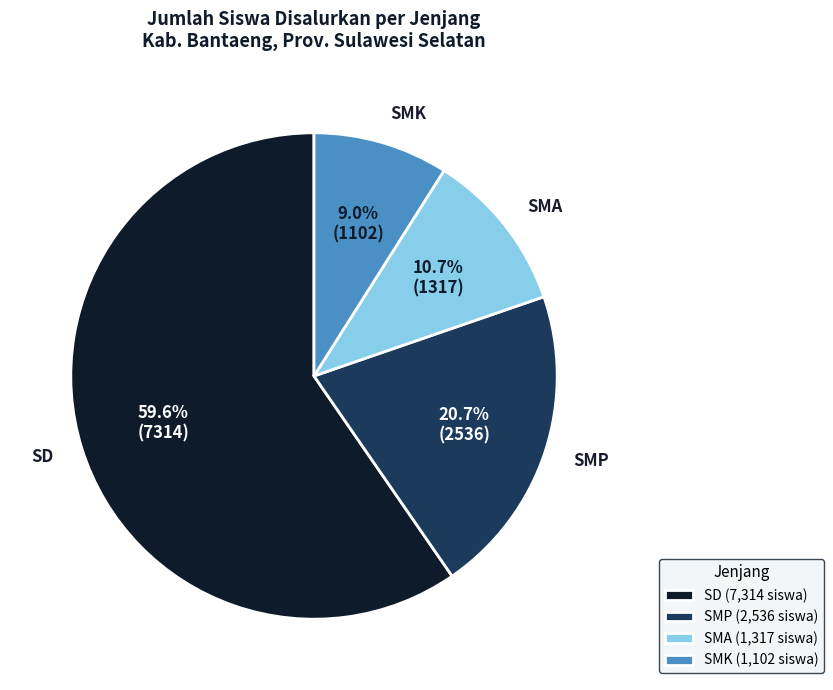

Approximately how many times larger is the value at SMA compared to SMK?

1.2